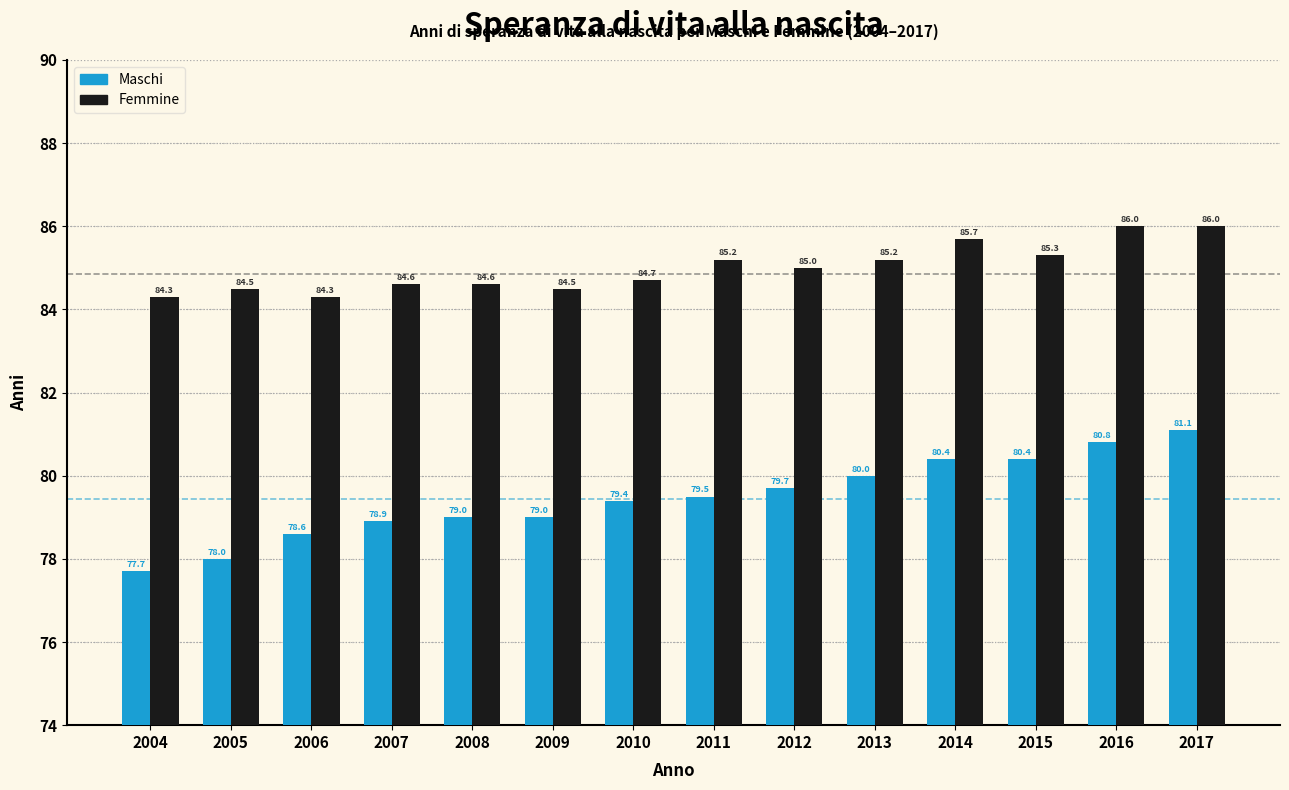

Reading left to right, what are all the values shown in this chart?

Maschi: 2004=77.7	2005=78.0	2006=78.6	2007=78.9	2008=79.0	2009=79.0	2010=79.4	2011=79.5	2012=79.7	2013=80.0	2014=80.4	2015=80.4	2016=80.8	2017=81.1
Femmine: 2004=84.3	2005=84.5	2006=84.3	2007=84.6	2008=84.6	2009=84.5	2010=84.7	2011=85.2	2012=85.0	2013=85.2	2014=85.7	2015=85.3	2016=86.0	2017=86.0